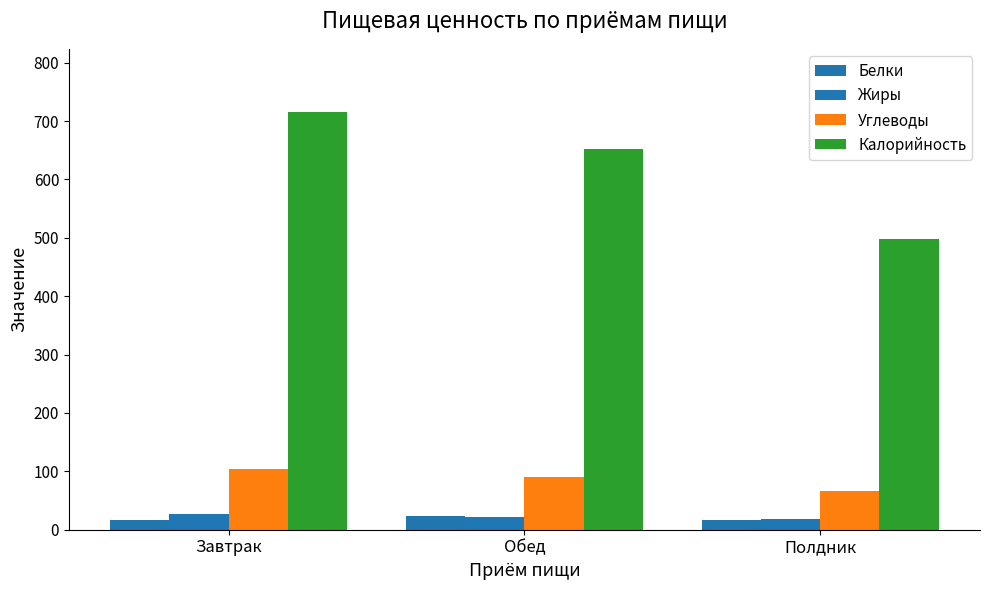

What is the spread (max minus min) of values at Полдник?

482.2